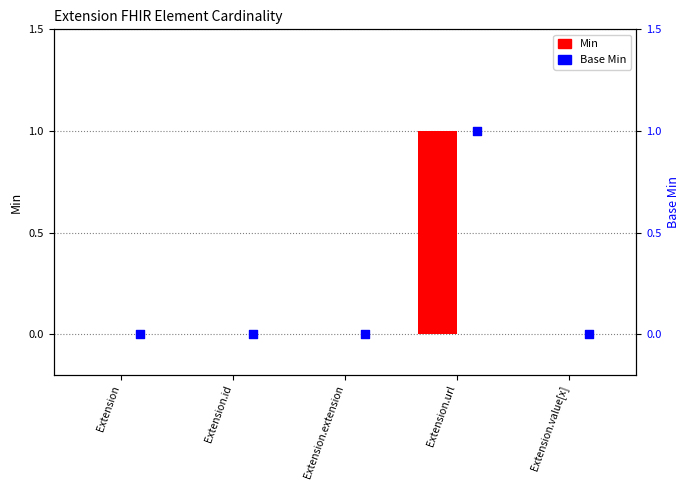

Is the value of Base Min at Extension.url greater than the value of Min at Extension.url?

No